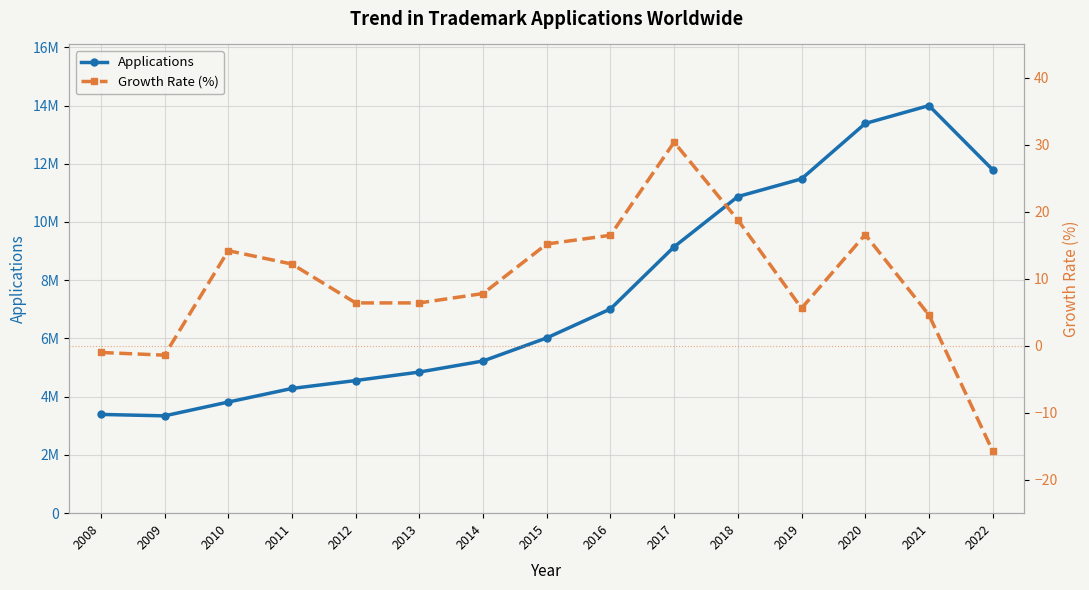

True or false: Growth Rate (%) and Applications cross at least once.

False